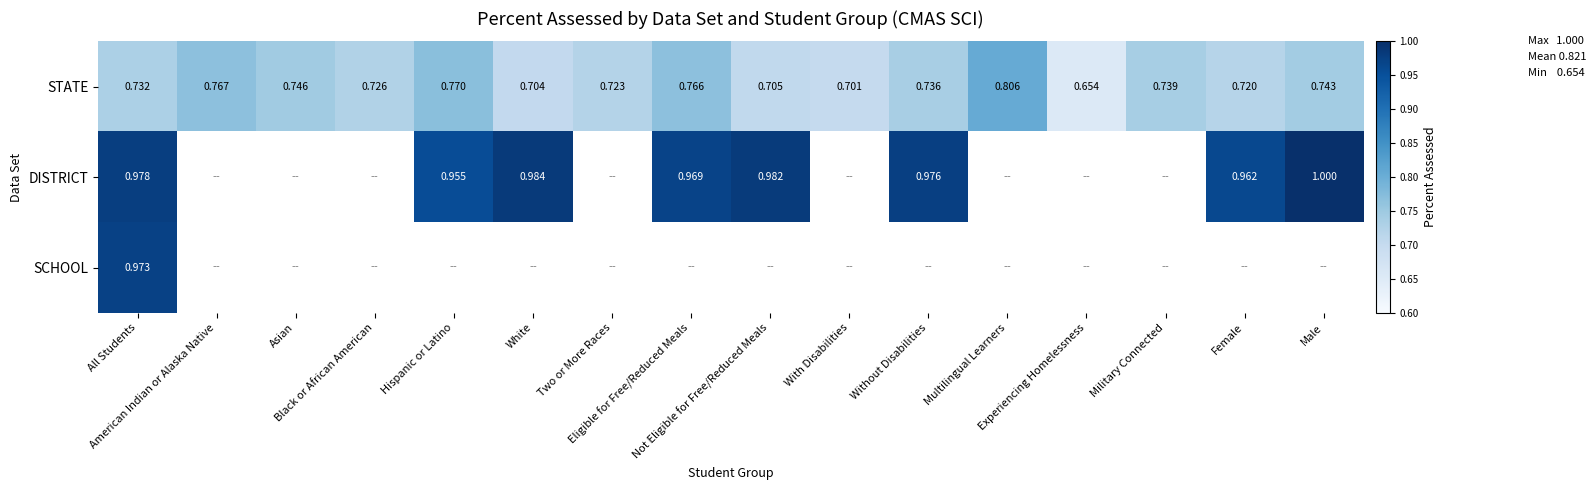

At how many categories does at least one series exceed 0?

16